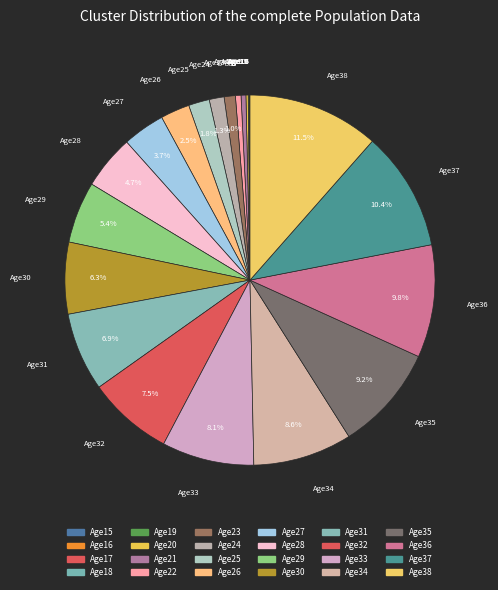

Is there any slice that represents more than half of the pie?

No